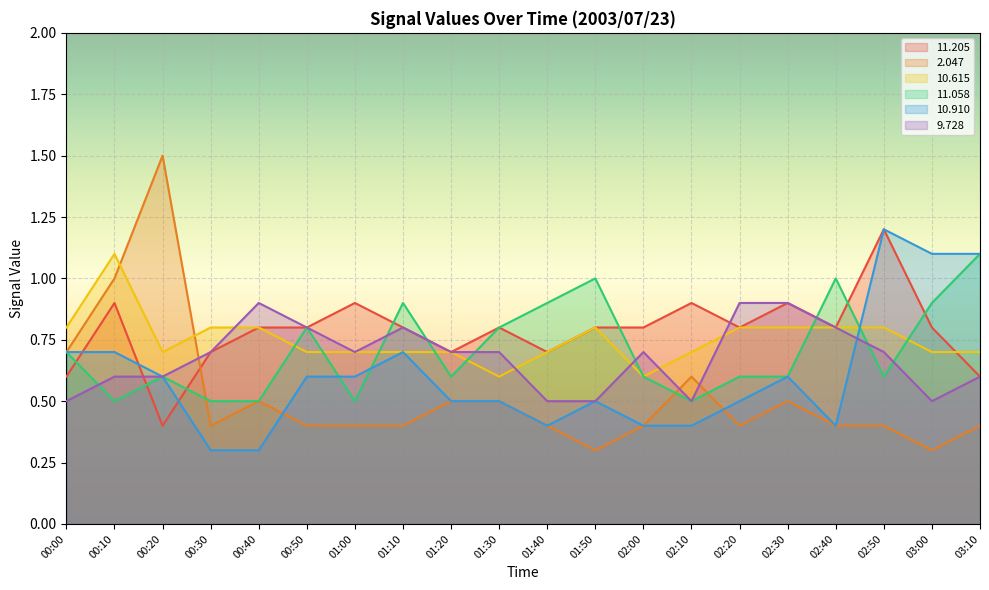

List the series in order of their peak value, lowest first.

  9.728,  10.615,  11.058,  11.205,  10.910,   2.047